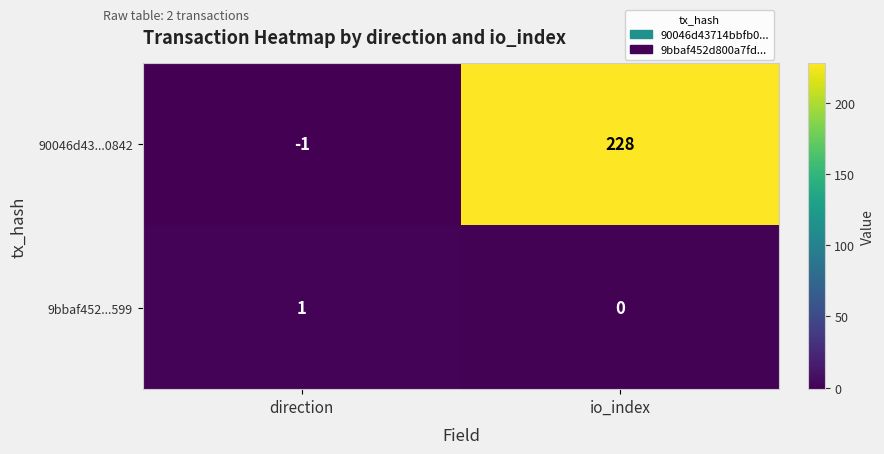

List the series in order of their overall mean, highest first.

90046d43...0842, 9bbaf452...599